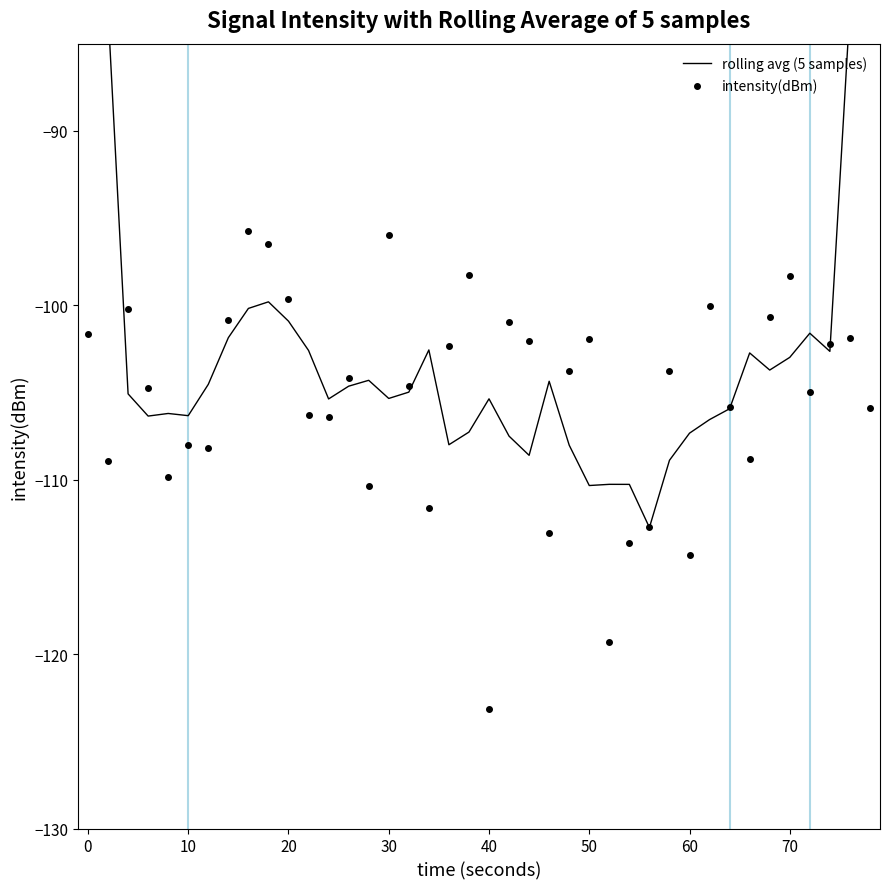

Which series reaches the minimum Y coordinate?

intensity(dBm)